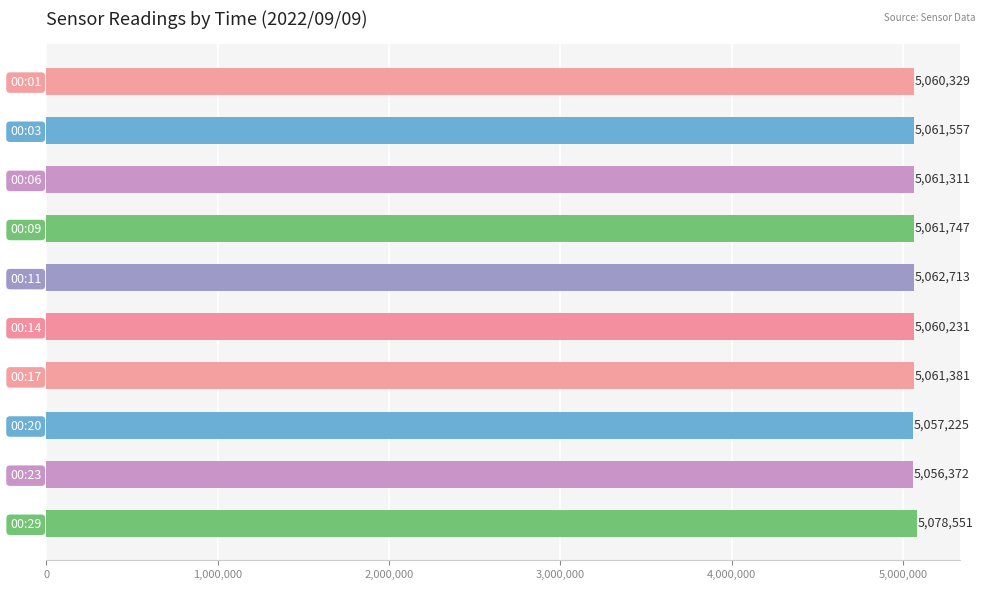

Reading bottom to top, extract all data points from this chart.

00:29=5078551	00:23=5056372	00:20=5057225	00:17=5061381	00:14=5060231	00:11=5062713	00:09=5061747	00:06=5061311	00:03=5061557	00:01=5060329